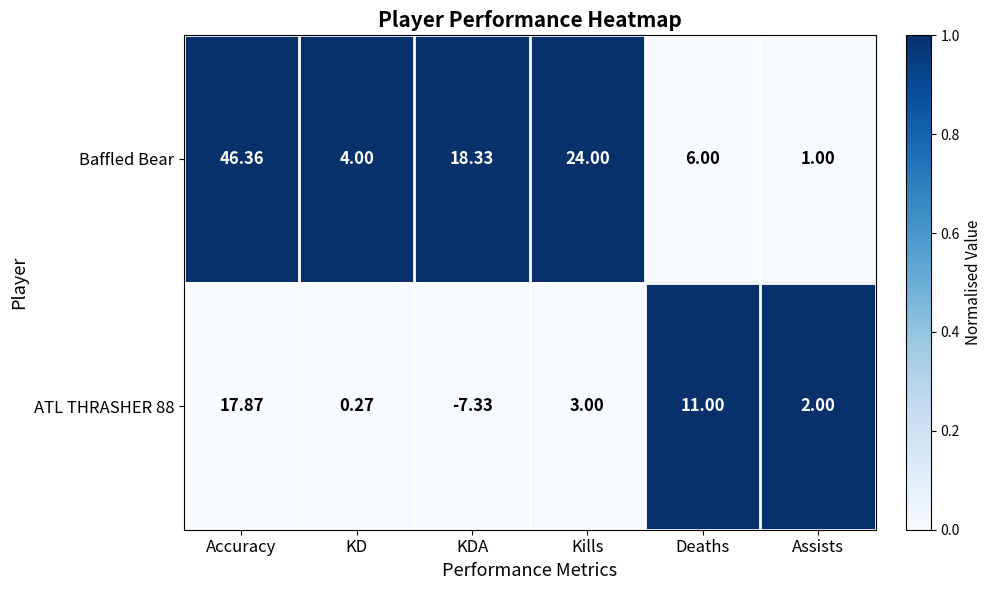

Which series has the widest spread of values?

Baffled Bear